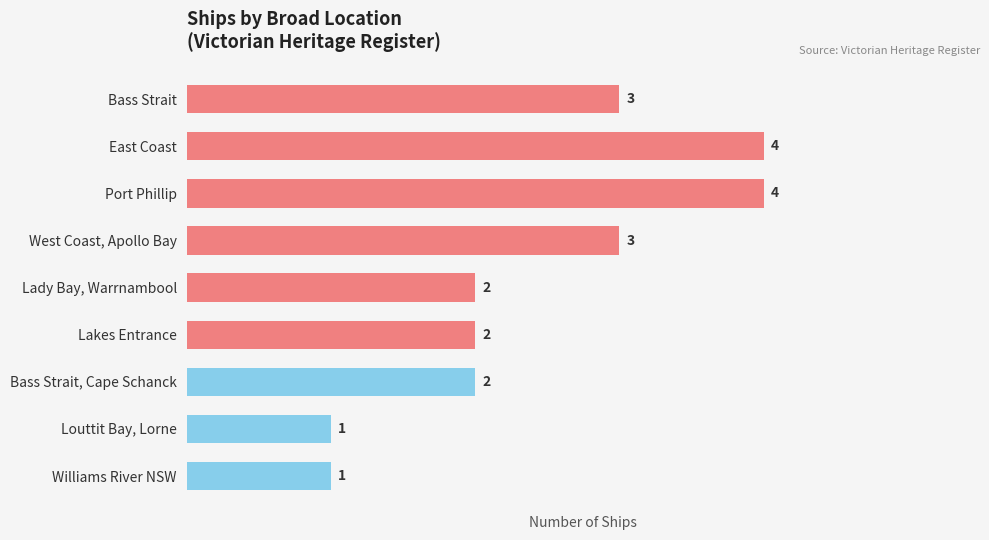

Does the chart contain any negative values?

No